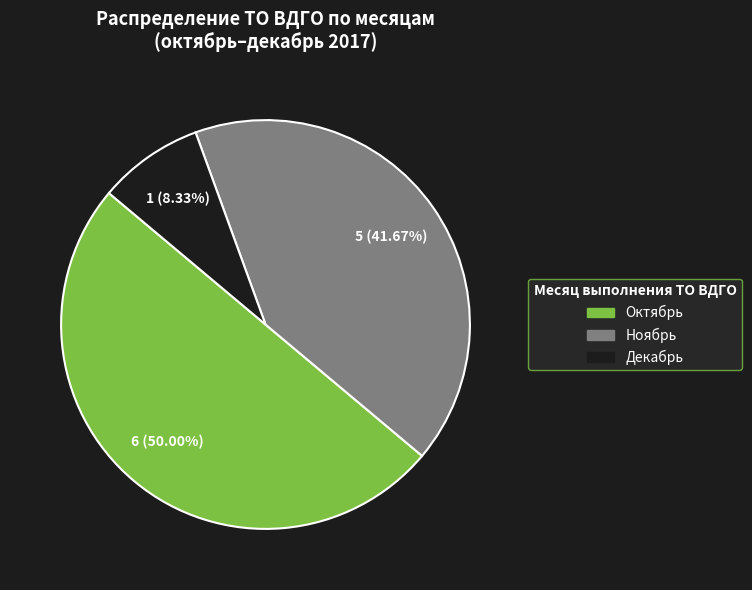

Which category has the biggest portion of the pie?

Октябрь